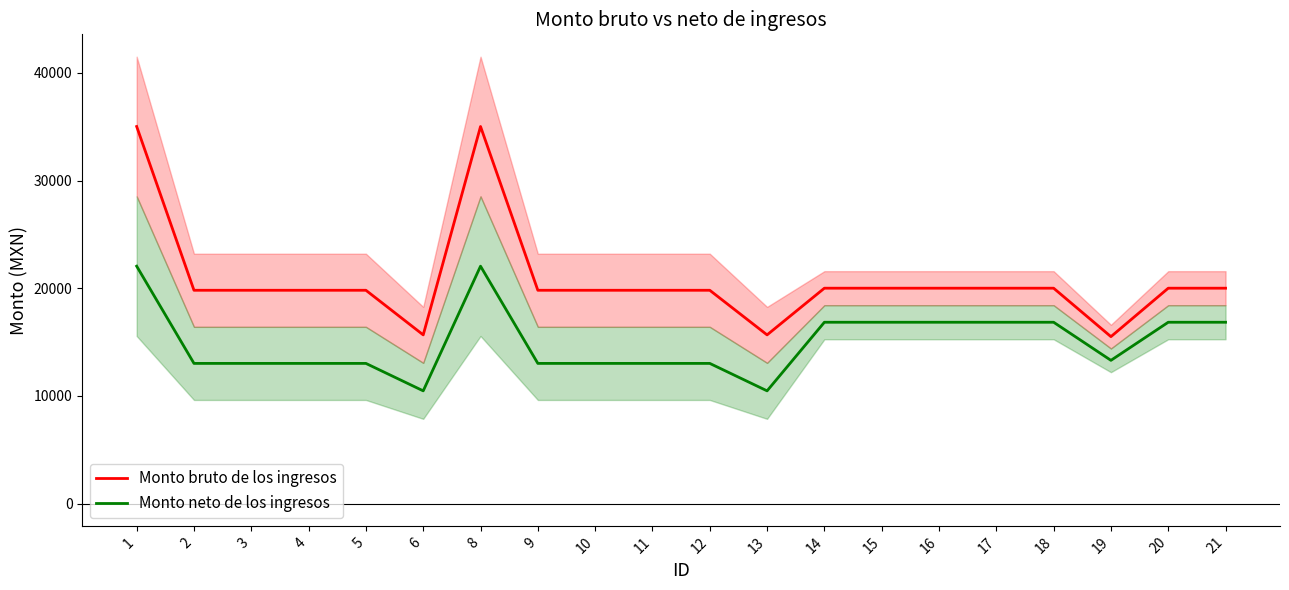

How many lines are shown in the chart?

2